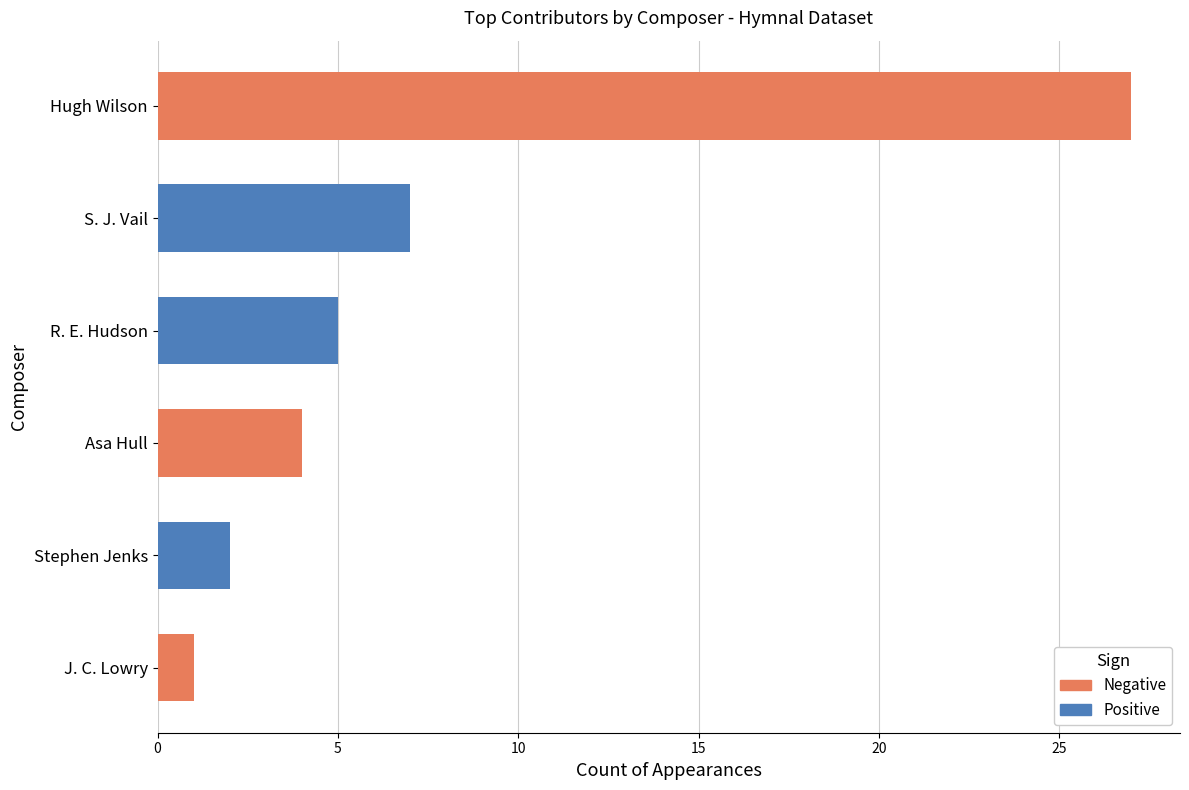

What is the average value?

8